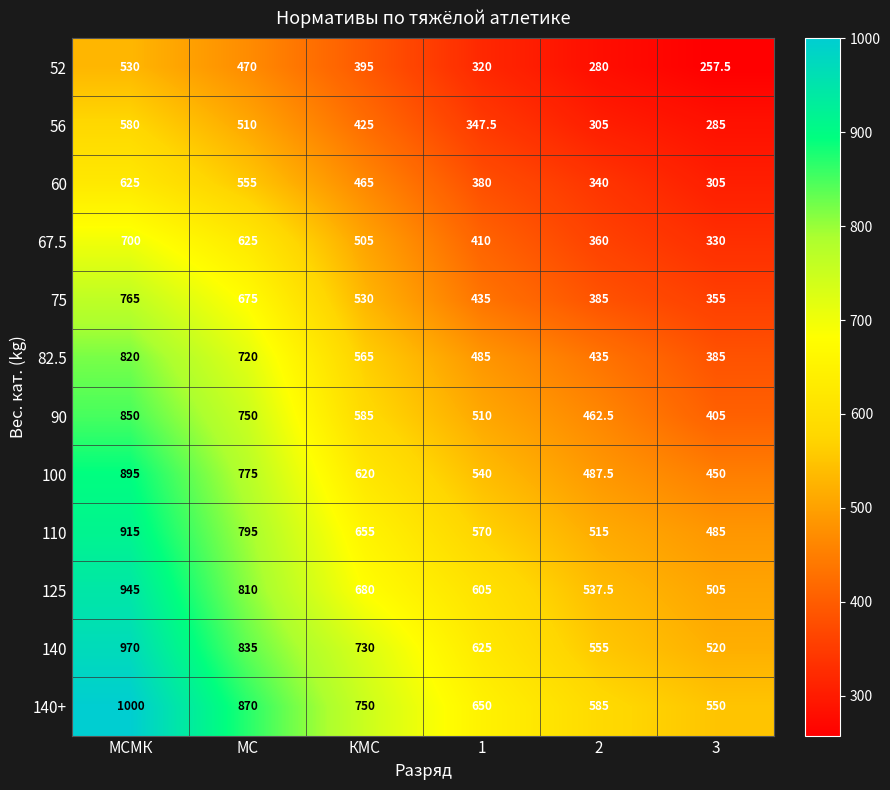

Which label corresponds to the smallest value in the chart?

3